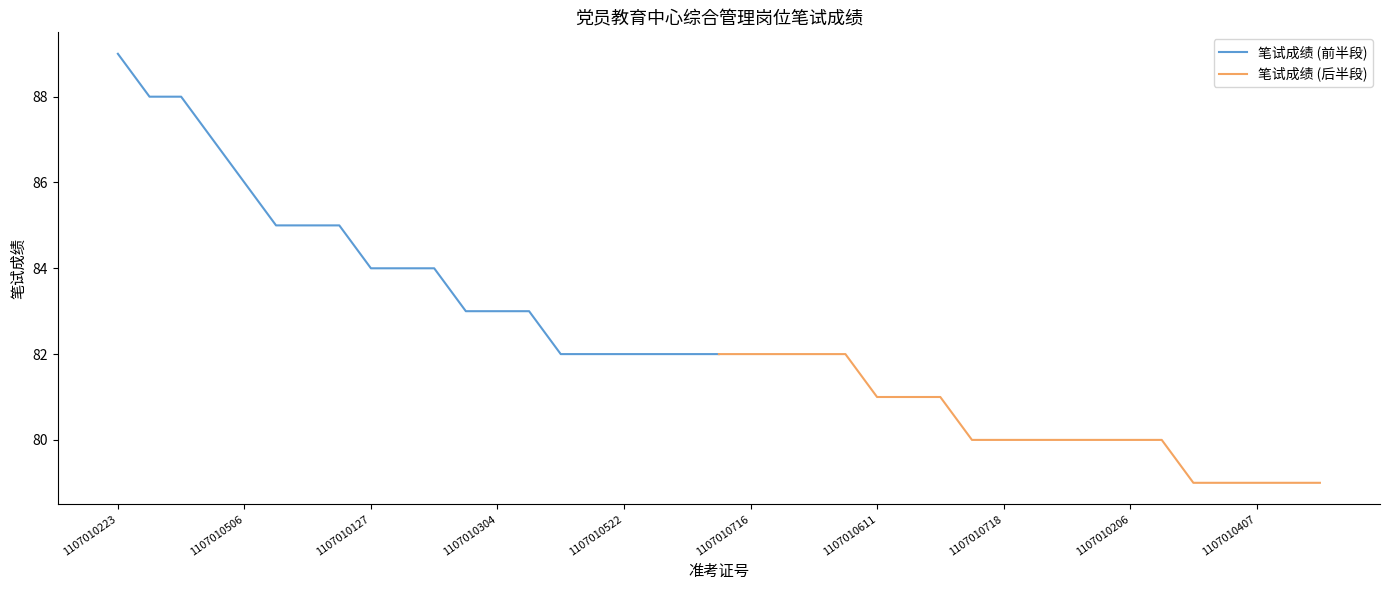

The 笔试成绩 (前半段) series shows 82 at 1107010522. True or false?

True